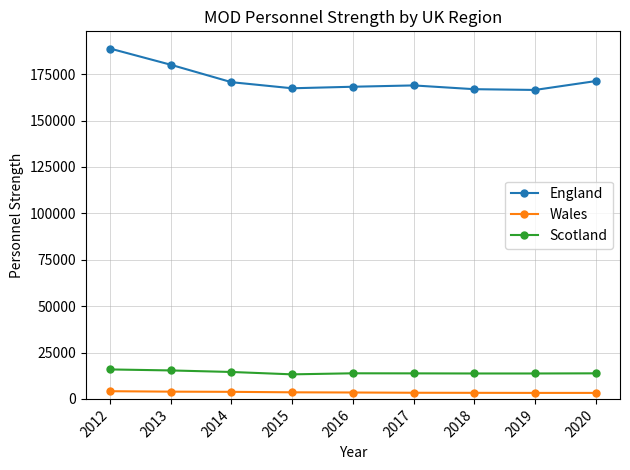

Which series has the largest range (max minus min)?

England